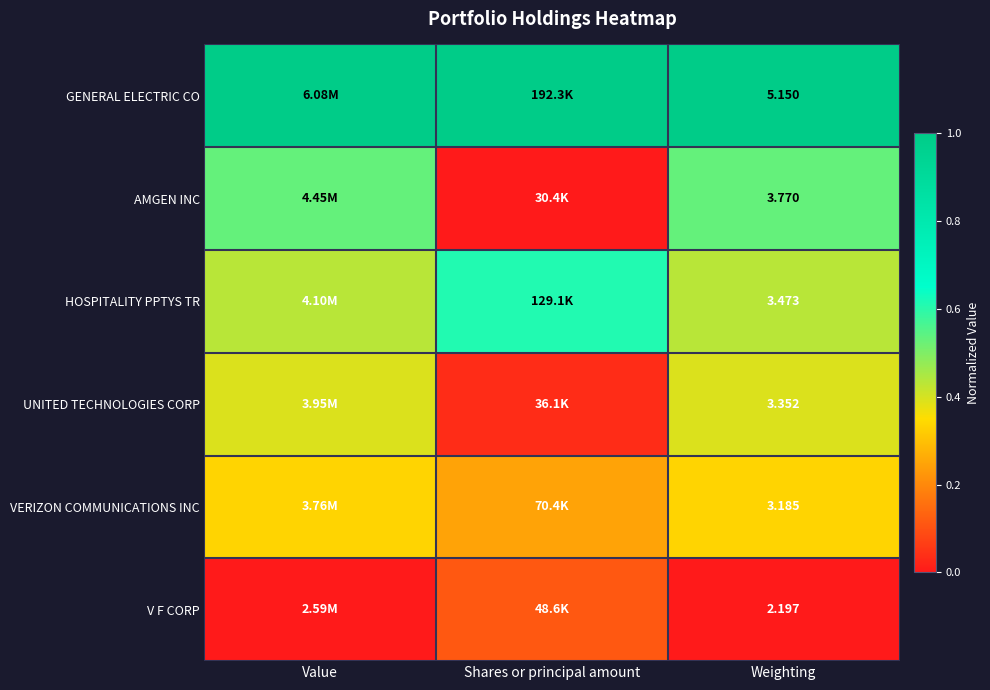

Rank the series at Weighting from highest to lowest value.

GENERAL ELECTRIC CO, AMGEN INC, HOSPITALITY PPTYS TR, UNITED TECHNOLOGIES CORP, VERIZON COMMUNICATIONS INC, V F CORP